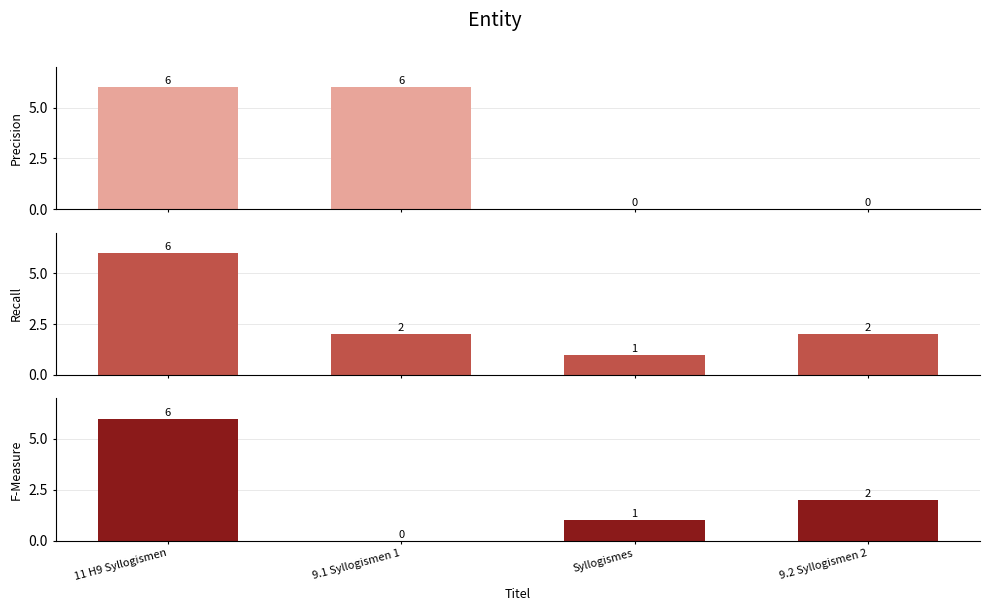

At which category is the sum across all series the highest?

11 H9 Syllogismen